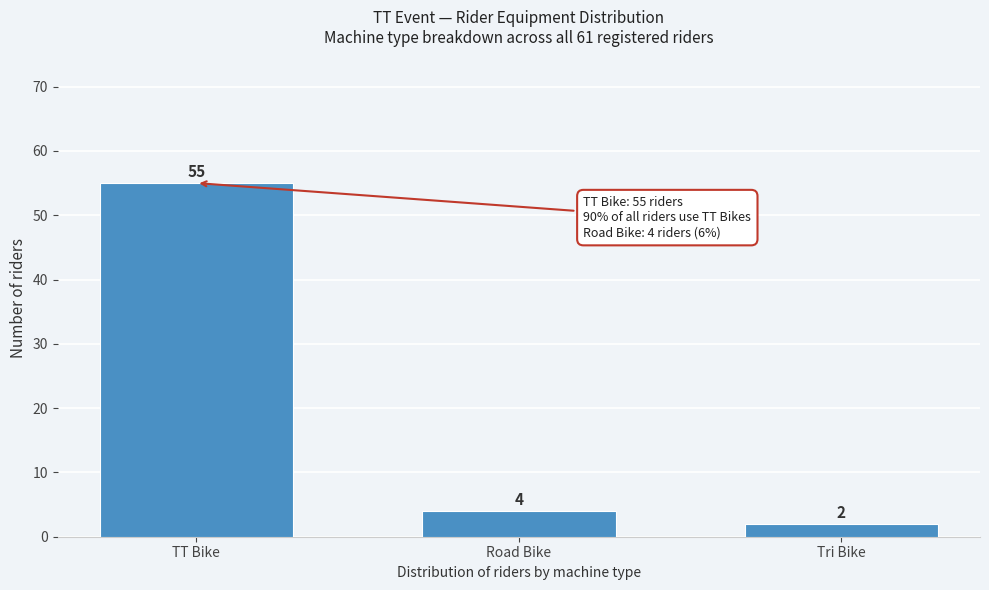

Reading left to right, list all the values displayed in this chart.

TT Bike=55	Road Bike=4	Tri Bike=2